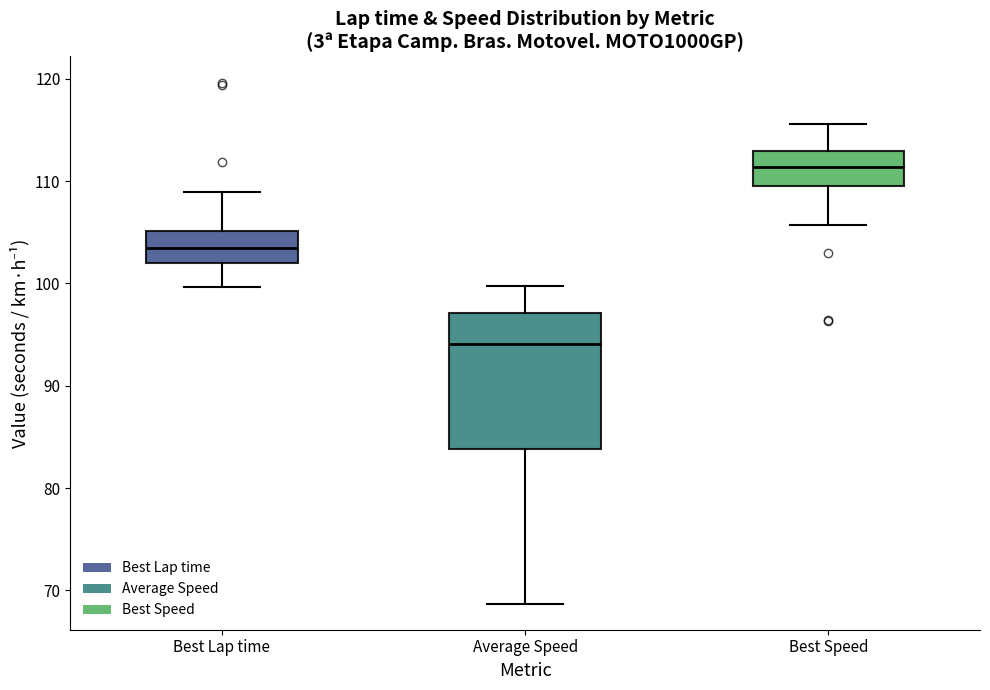

Where is the lower edge of the box for Best Speed on the y-axis? The values are not printed on the chart, so give them approximately, as read against the axis.

110